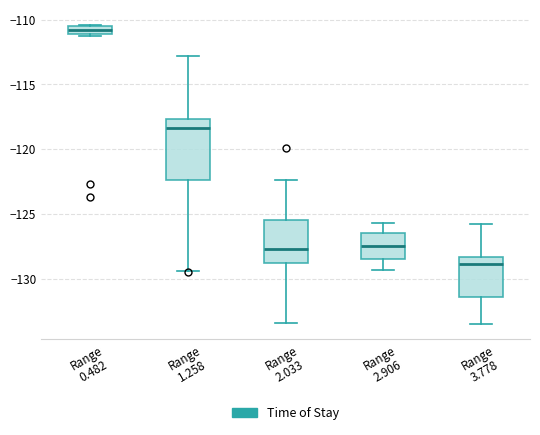

Where is the lower edge of the box for Range 0.482 on the y-axis? The values are not printed on the chart, so give them approximately, as read against the axis.

-111.0